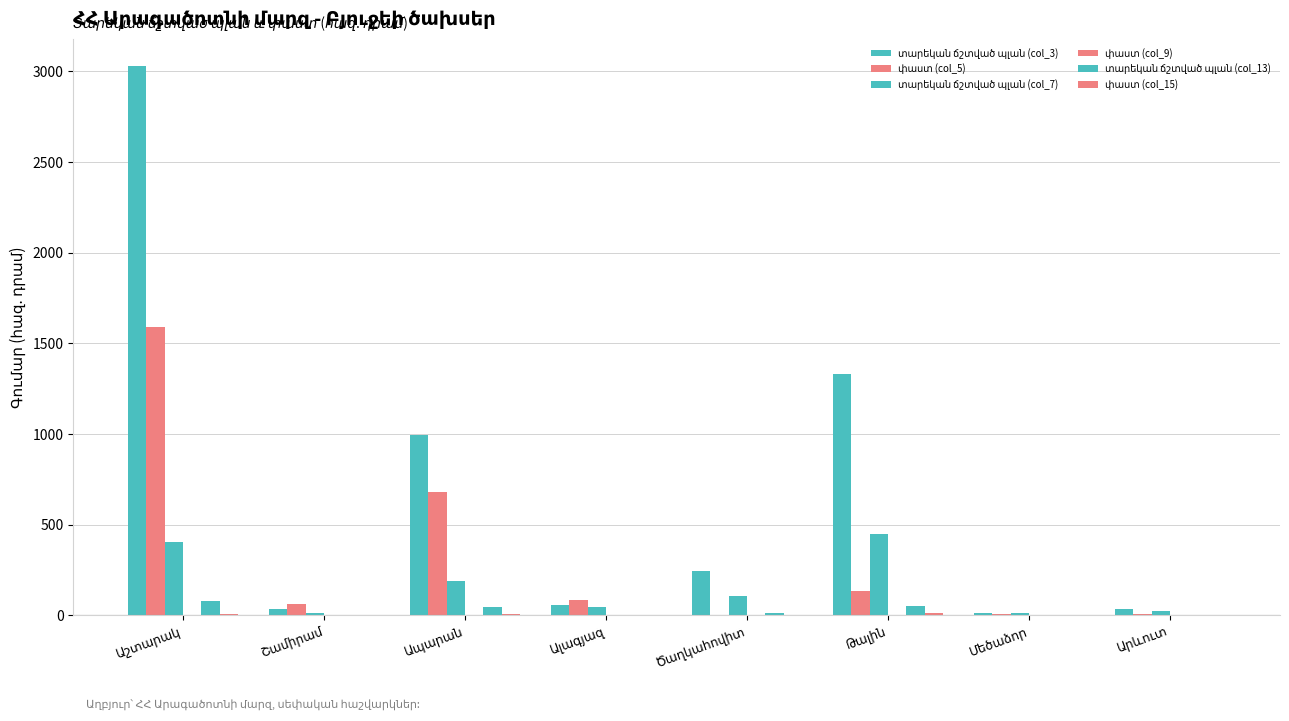

How many distinct data groups are displayed?

5